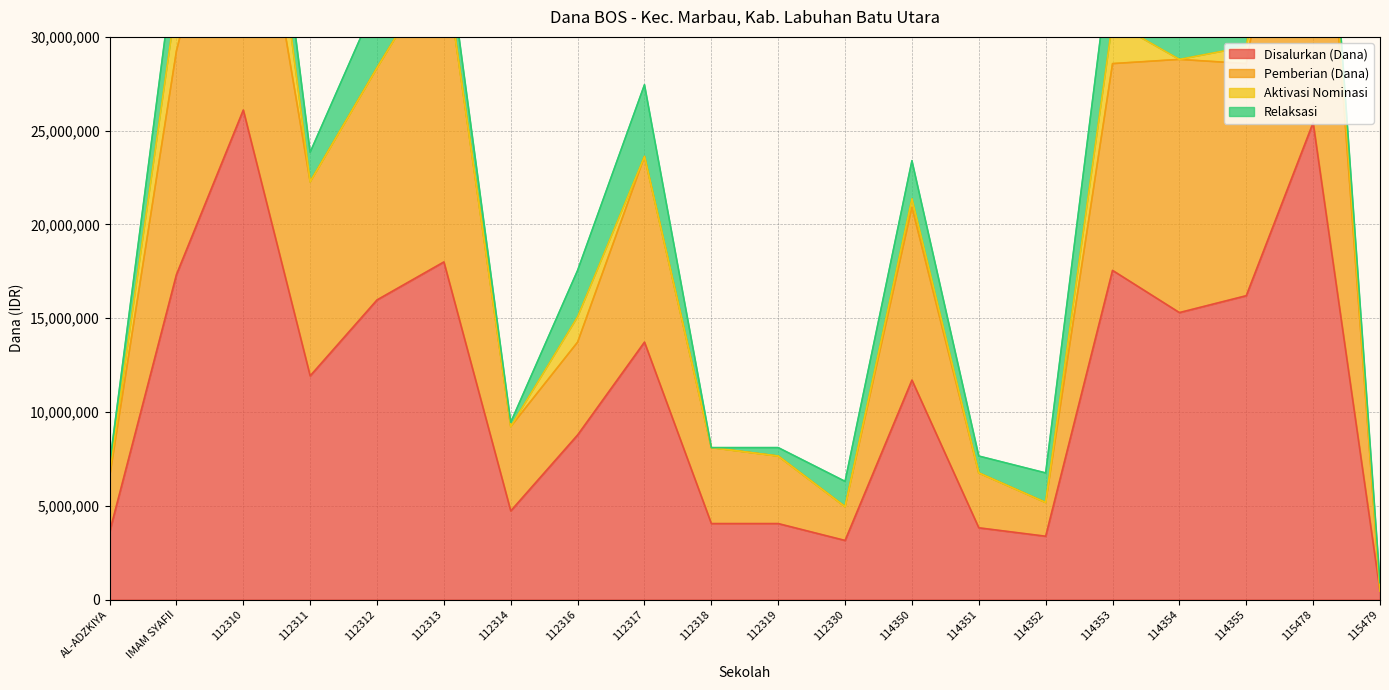

Is the value of Pemberian (Dana) at 114350 greater than the value of Disalurkan (Dana) at 115478?

No